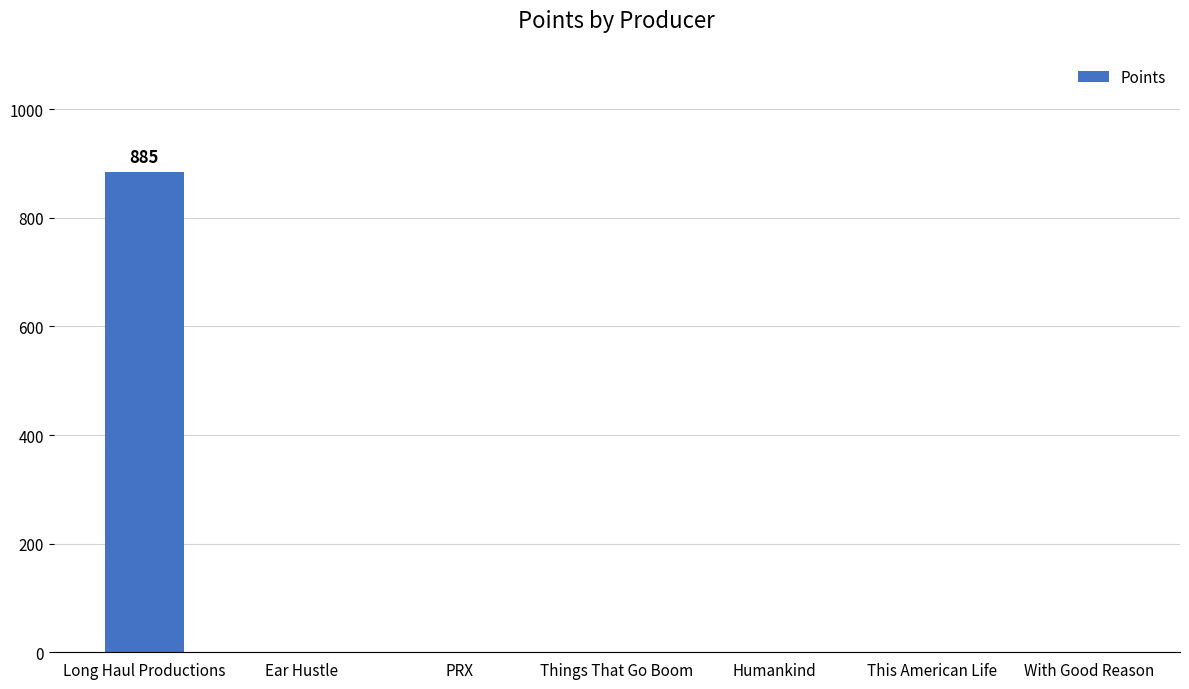

Reading left to right, transcribe all the data shown in this chart.

Long Haul Productions=885	Ear Hustle=0	PRX=0	Things That Go Boom=0	Humankind=0	This American Life=0	With Good Reason=0